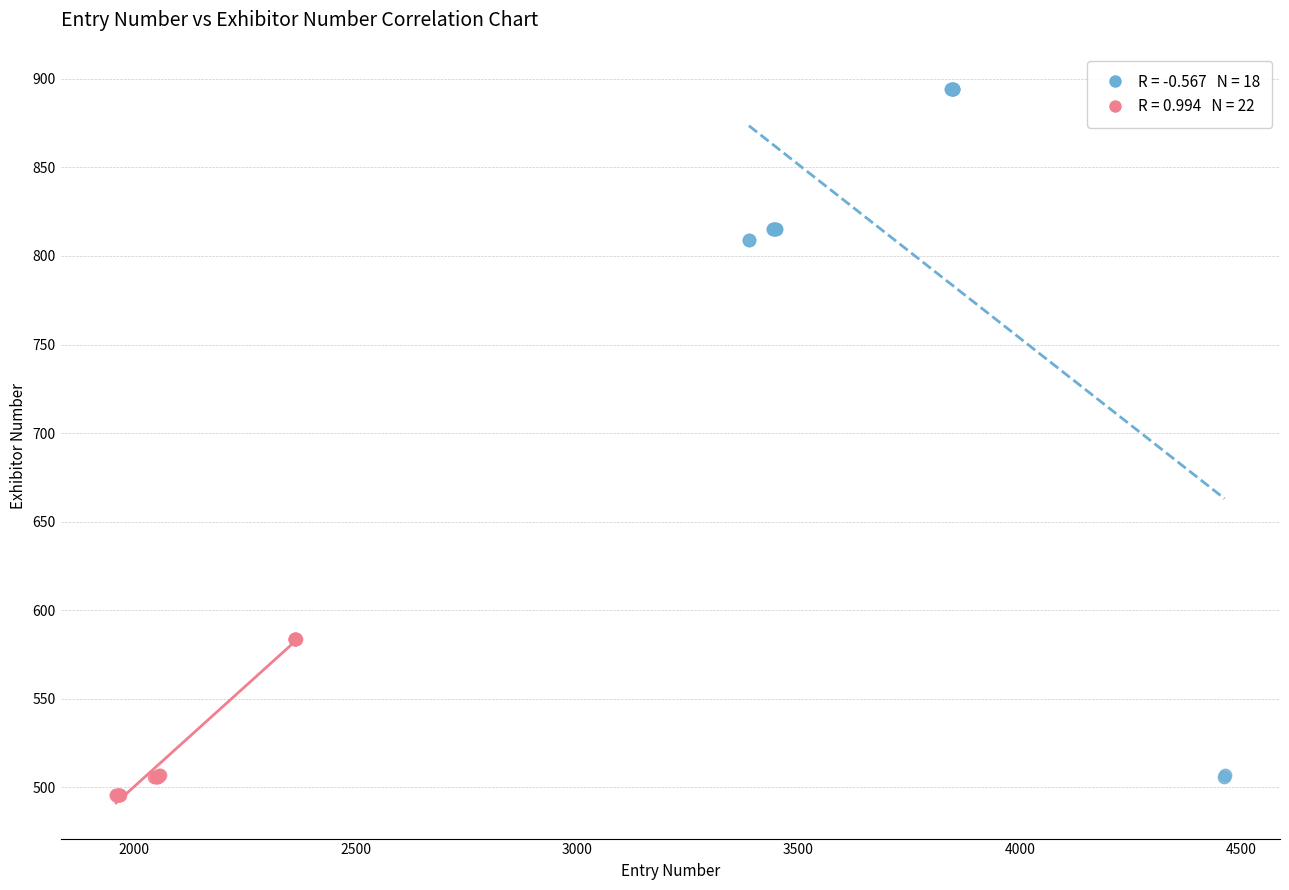

Which series contains the highest Y value?

Higher Entry Range (>= 2500)